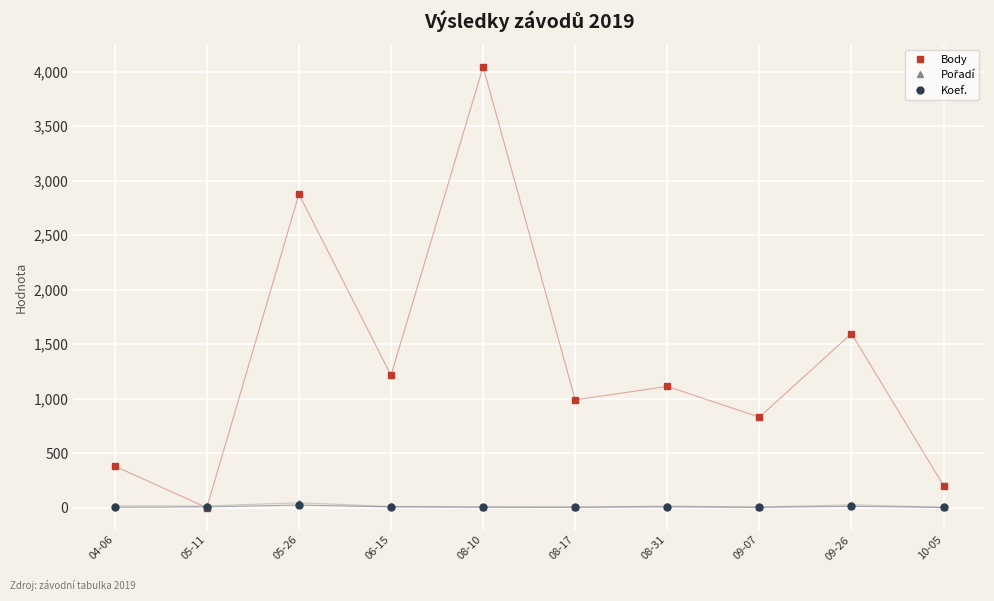

At how many categories does at least one series exceed 896?

6